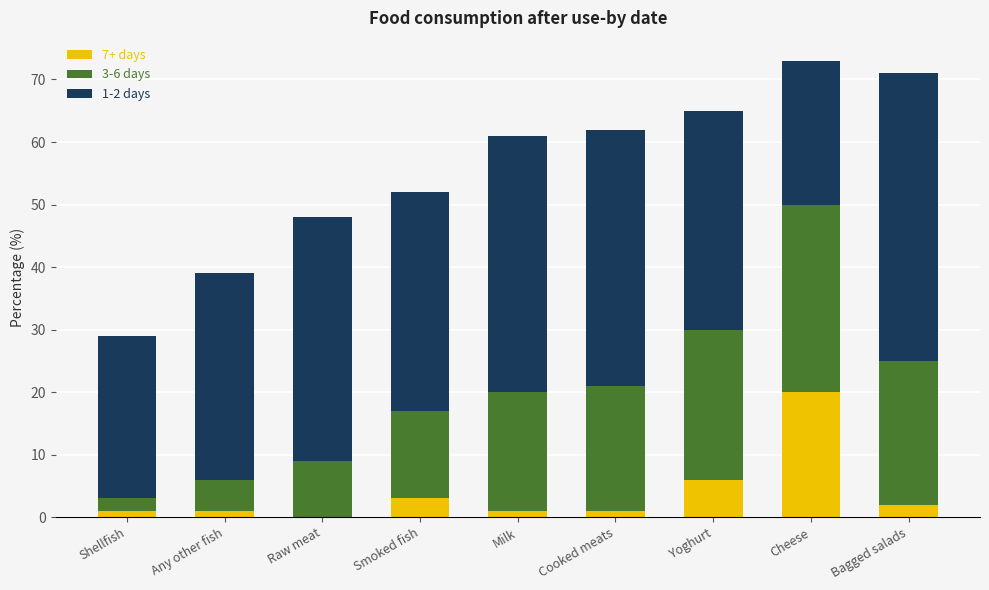

Which category has the highest value in the 7+ days series?

Cheese